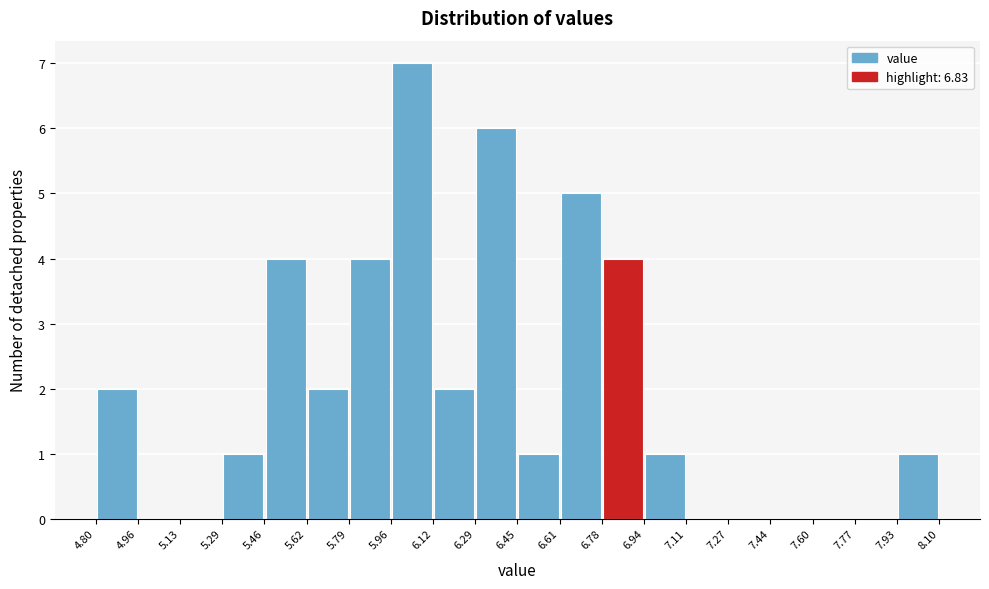

Which range on the x-axis has the tallest bar?

5.96 to 6.12